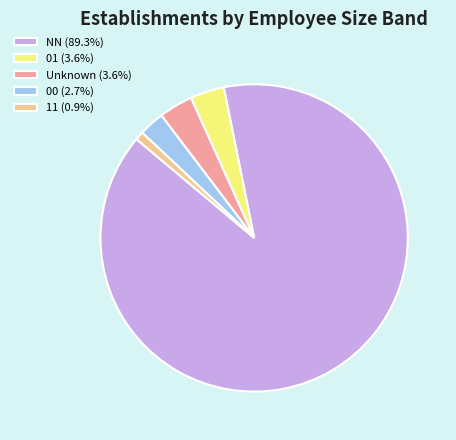

Is there any slice that represents more than half of the pie?

Yes